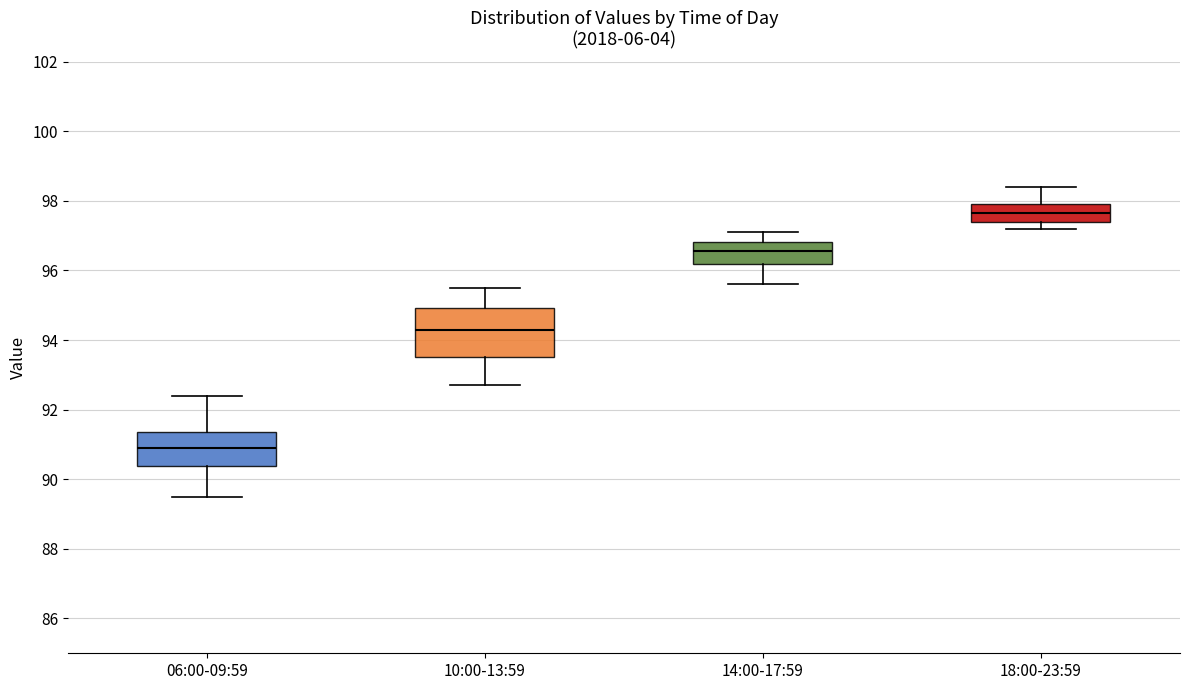

Comparing the boxes themselves (not the whiskers), which one is the tallest?

10:00-13:59